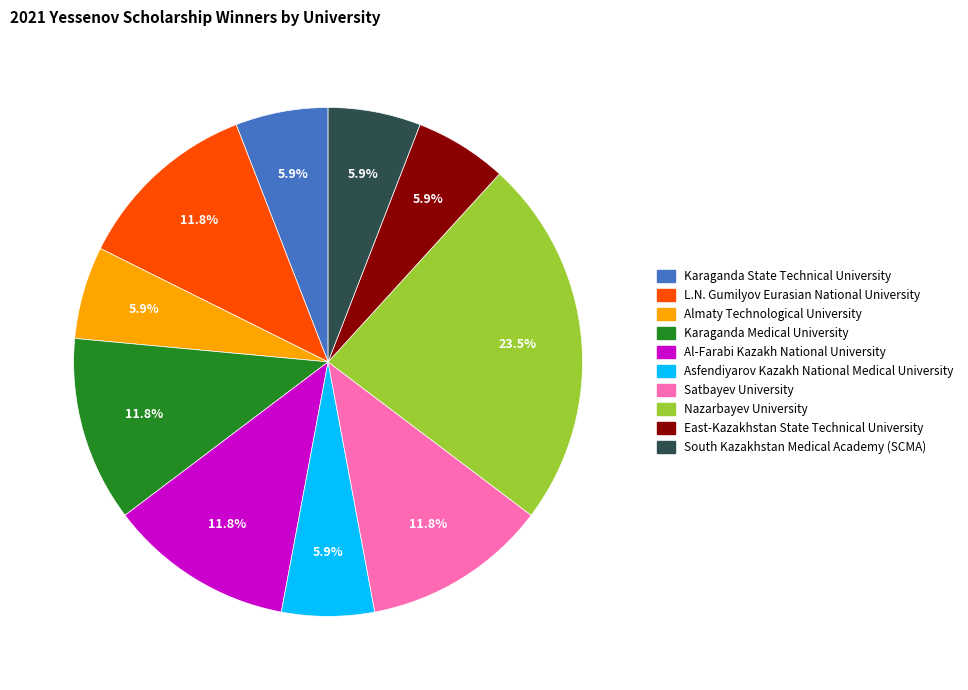

To the nearest percent, what is the difference between the largest and smallest slice percentages?

18%